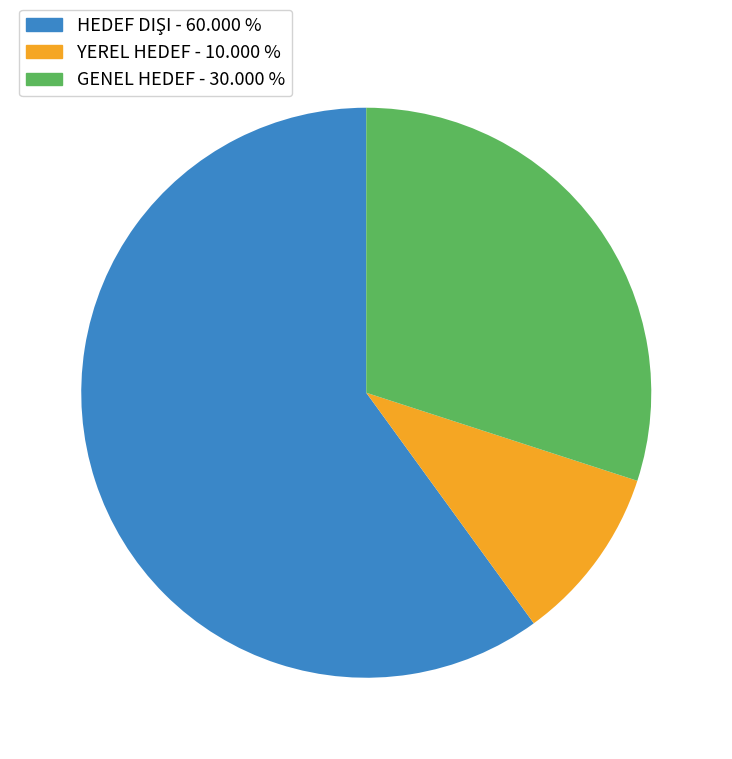

Is there a majority slice in this chart?

Yes